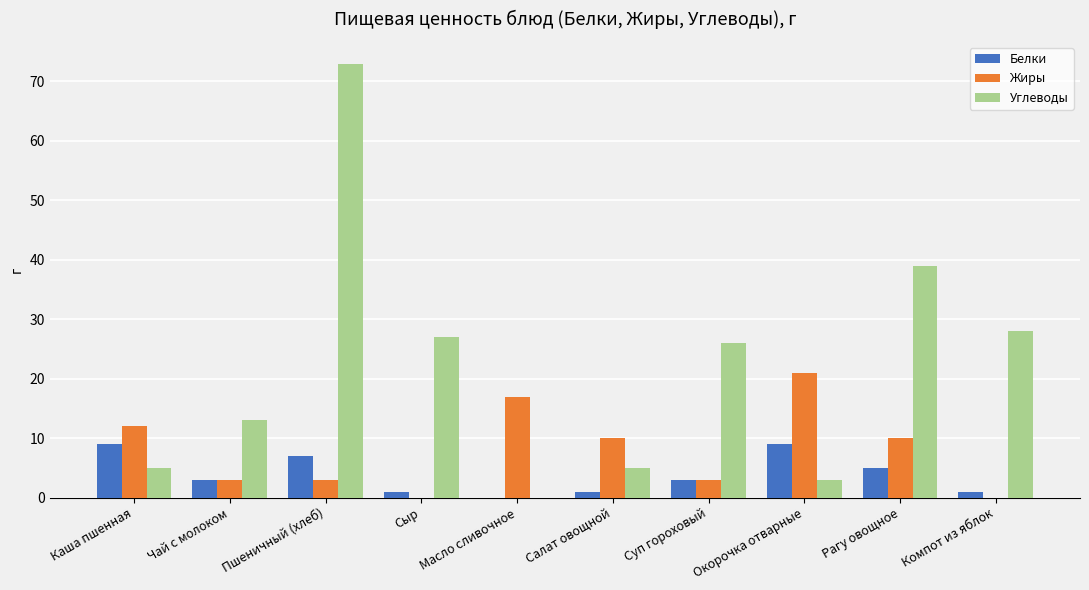

Which series changed the most between Суп гороховый and Рагу овощное?

Углеводы